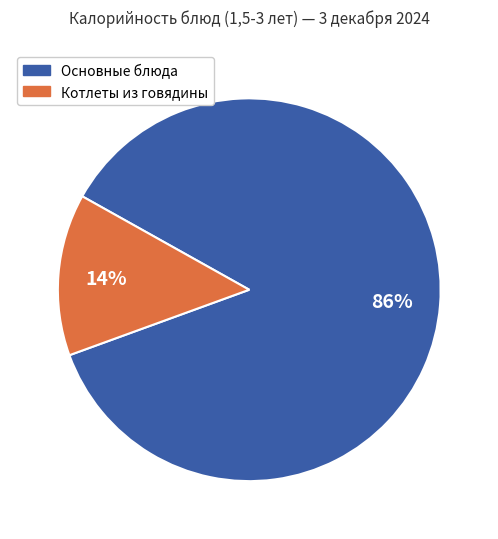

What is the majority slice?

Основные блюда